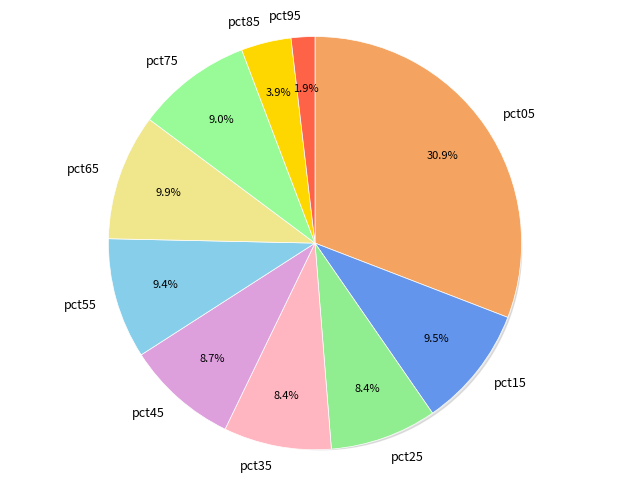

What percentage is the pct15 slice, to the nearest percent?

10%